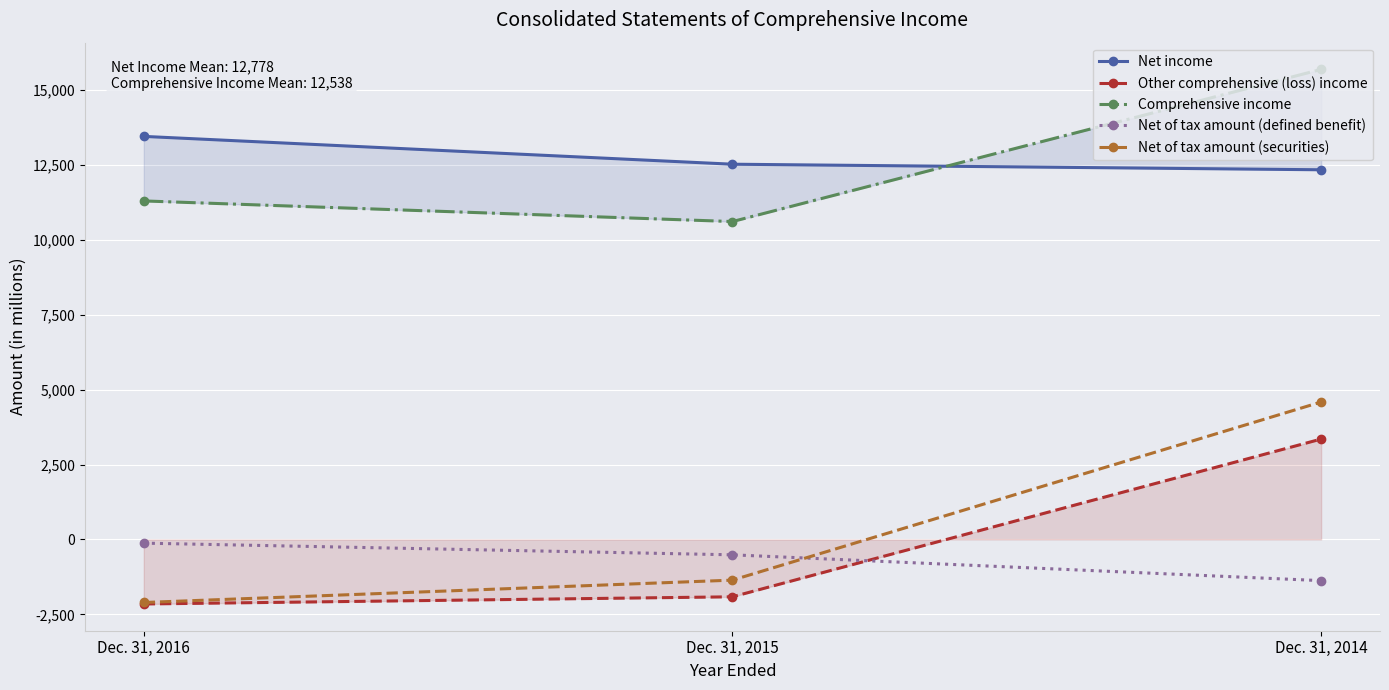

What is the approximate value of Net income at Dec. 31, 2015, to the nearest 100?

12500